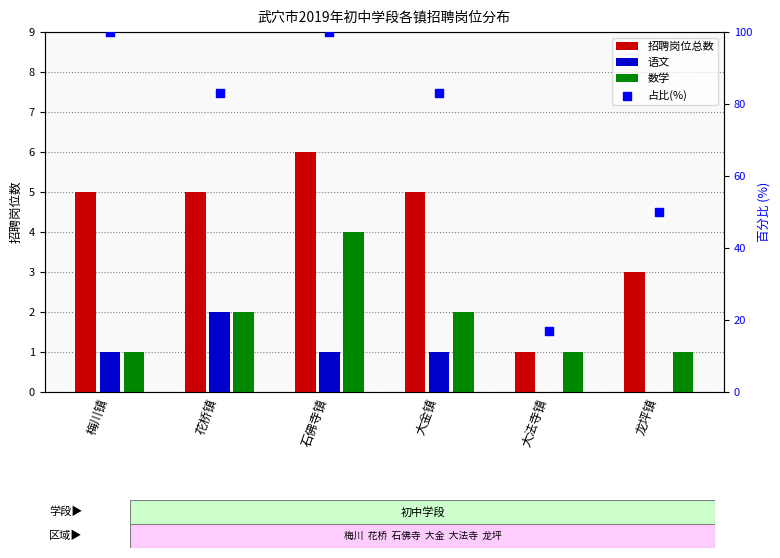

What is the total value across all series at 大金镇?

91